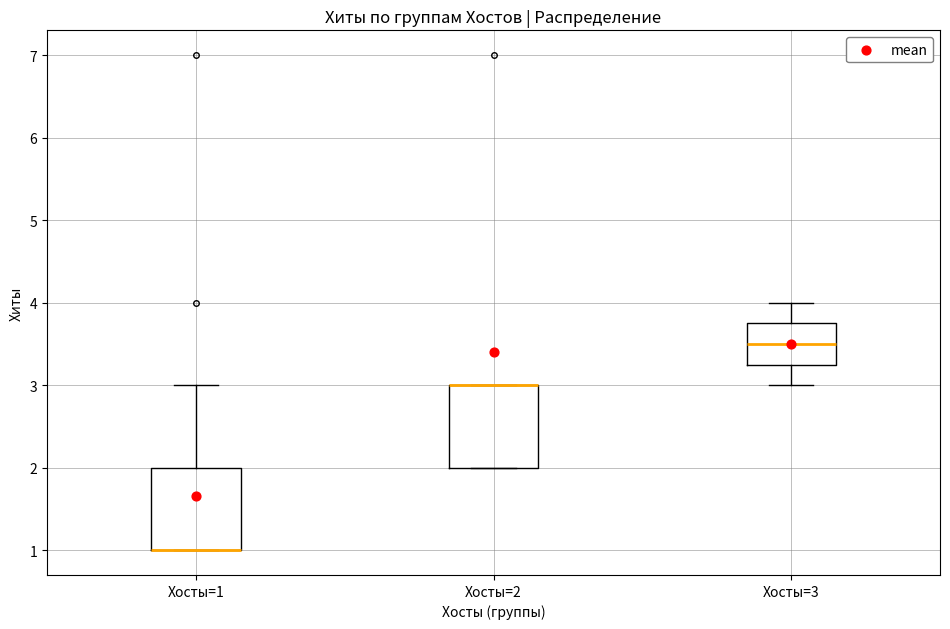

Where does the median line of the box for Хосты=3 sit on the y-axis? The values are not printed on the chart, so give them approximately, as read against the axis.

3.5